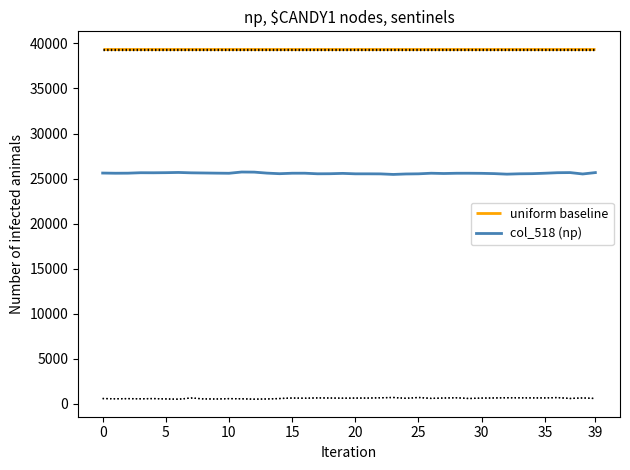

What is the minimum value for col_518 (np)?

25459